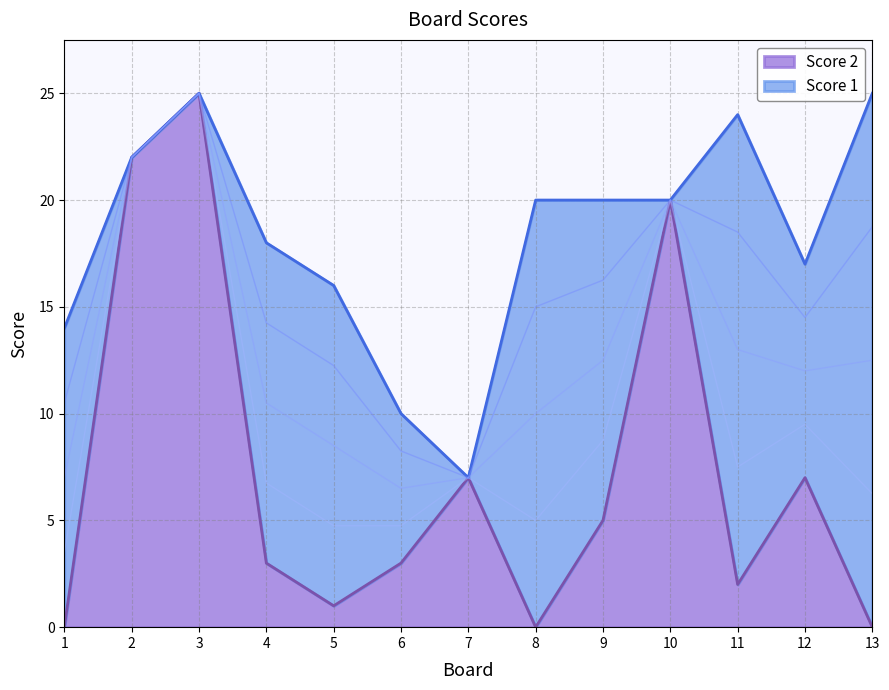

Rank the categories by value from highest to lowest.

3, 2, 10, 7, 12, 9, 4, 6, 11, 5, 1, 8, 13